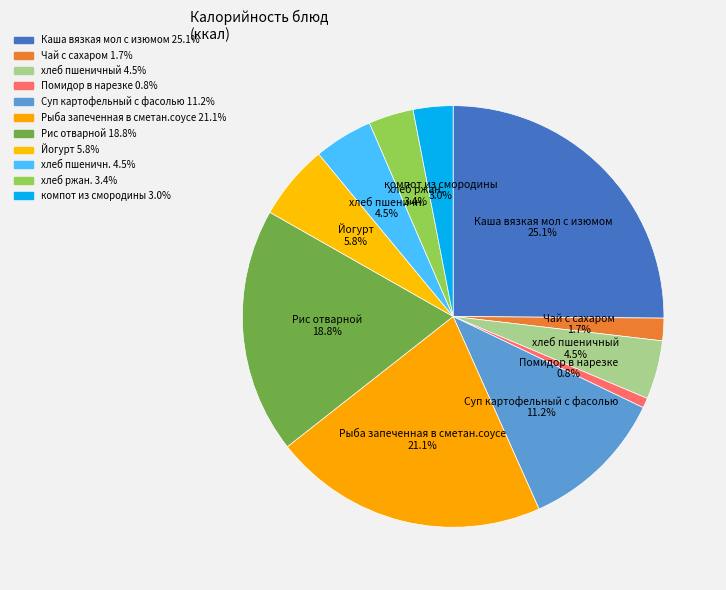

What is the largest slice in the pie chart?

Каша вязкая мол с изюмом